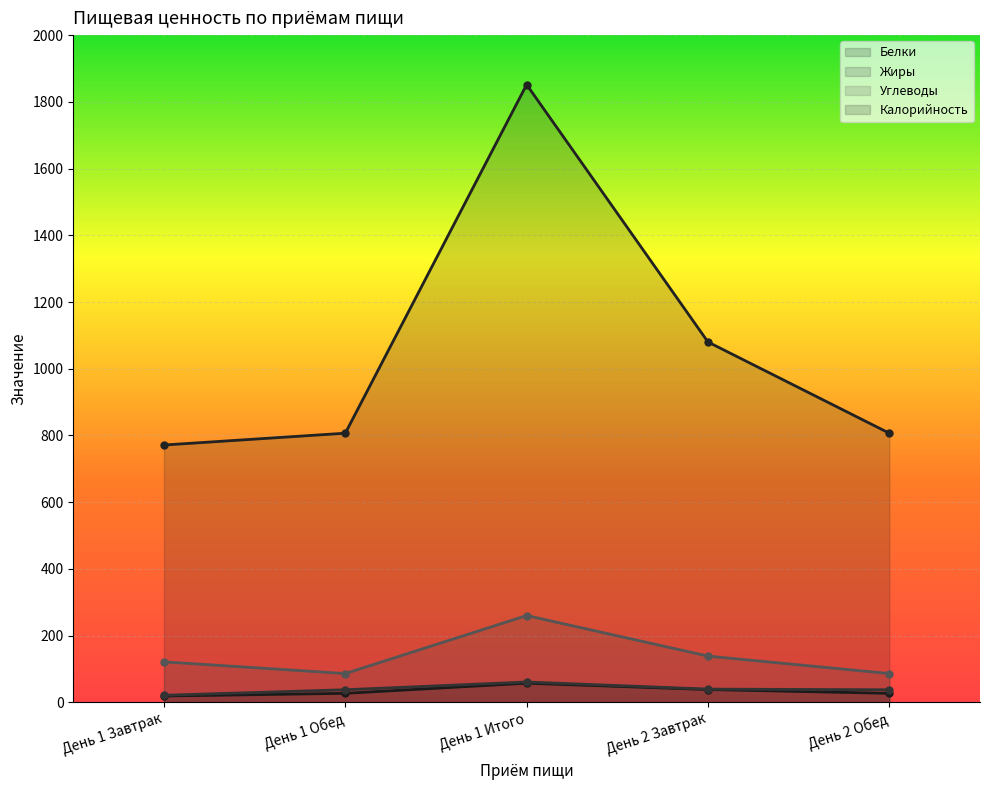

What is the difference between the highest and lowest values at День 2 Обед?

779.6